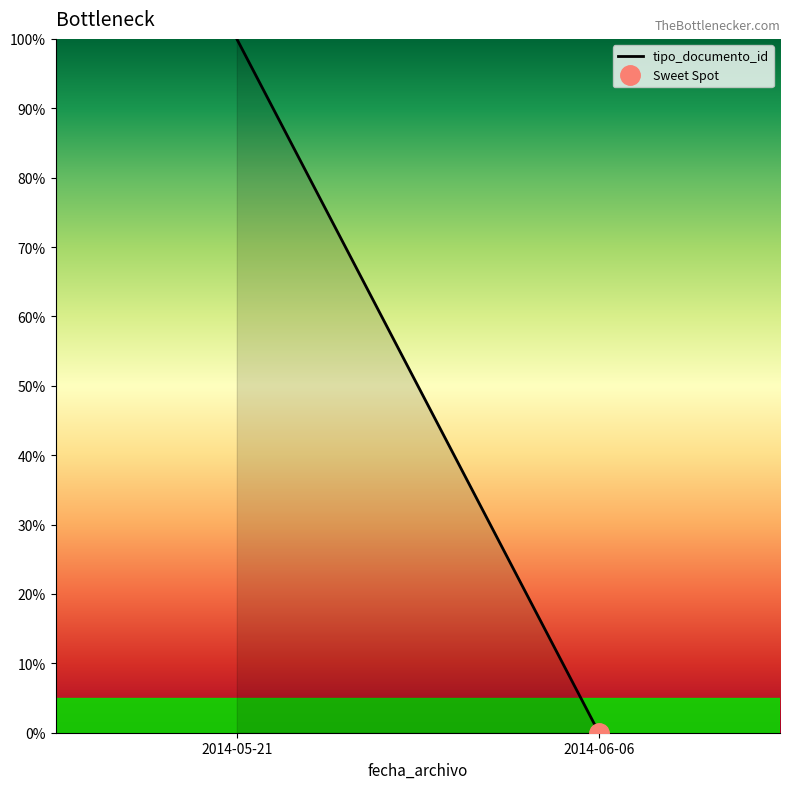

Rank the categories by value from highest to lowest.

2014-05-21, 2014-06-06